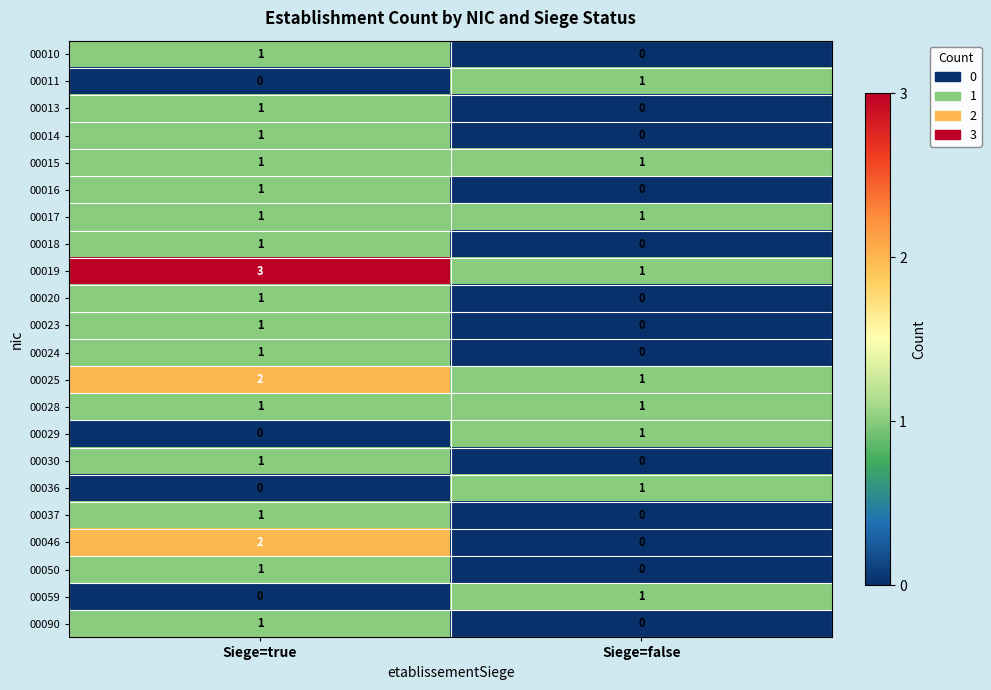

True or false: 00018 has a value of 0 at Siege=true.

False